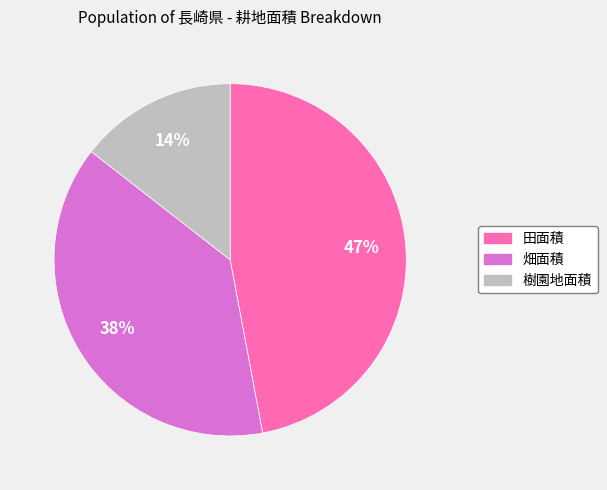

Is there any slice that represents more than half of the pie?

No